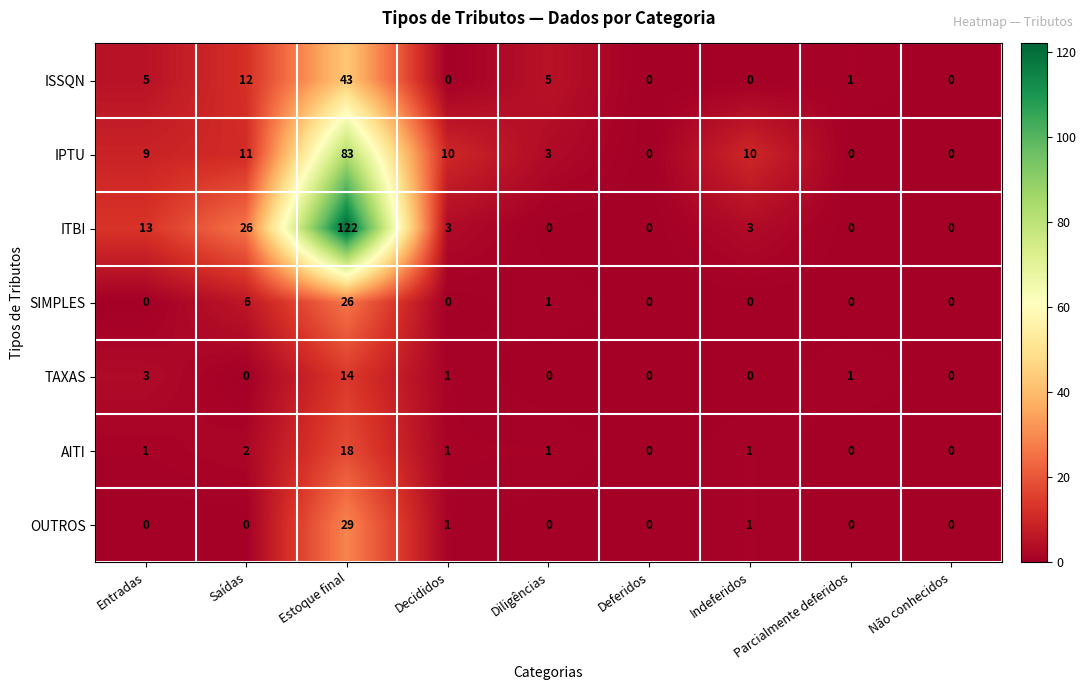

At which category is the sum across all series the highest?

Estoque final